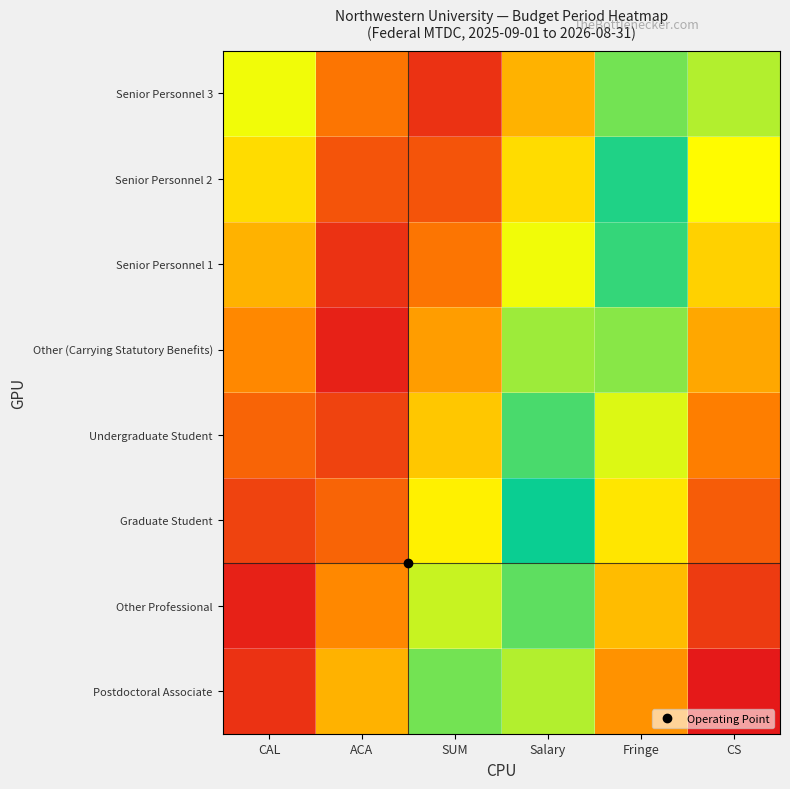

Reading left to right, transcribe all the data shown in this chart.

Postdoctoral Associate: CAL=0.0	ACA=0.2	SUM=0.4	Salary=0.6	Fringe=0.8	CS=1.0
Other Professional: CAL=0.0	ACA=0.2	SUM=0.4	Salary=0.6	Fringe=0.8	CS=0.9
Graduate Student: CAL=0.1	ACA=0.1	SUM=0.3	Salary=0.5	Fringe=0.7	CS=0.9
Undergraduate Student: CAL=0.1	ACA=0.1	SUM=0.3	Salary=0.5	Fringe=0.6	CS=0.8
Other (Carrying Statutory Benefits): CAL=0.2	ACA=0.0	SUM=0.2	Salary=0.4	Fringe=0.6	CS=0.8
Senior Personnel 1: CAL=0.2	ACA=0.0	SUM=0.2	Salary=0.3	Fringe=0.5	CS=0.7
Senior Personnel 2: CAL=0.3	ACA=0.1	SUM=0.1	Salary=0.3	Fringe=0.5	CS=0.7
Senior Personnel 3: CAL=0.3	ACA=0.2	SUM=0.0	Salary=0.2	Fringe=0.4	CS=0.6